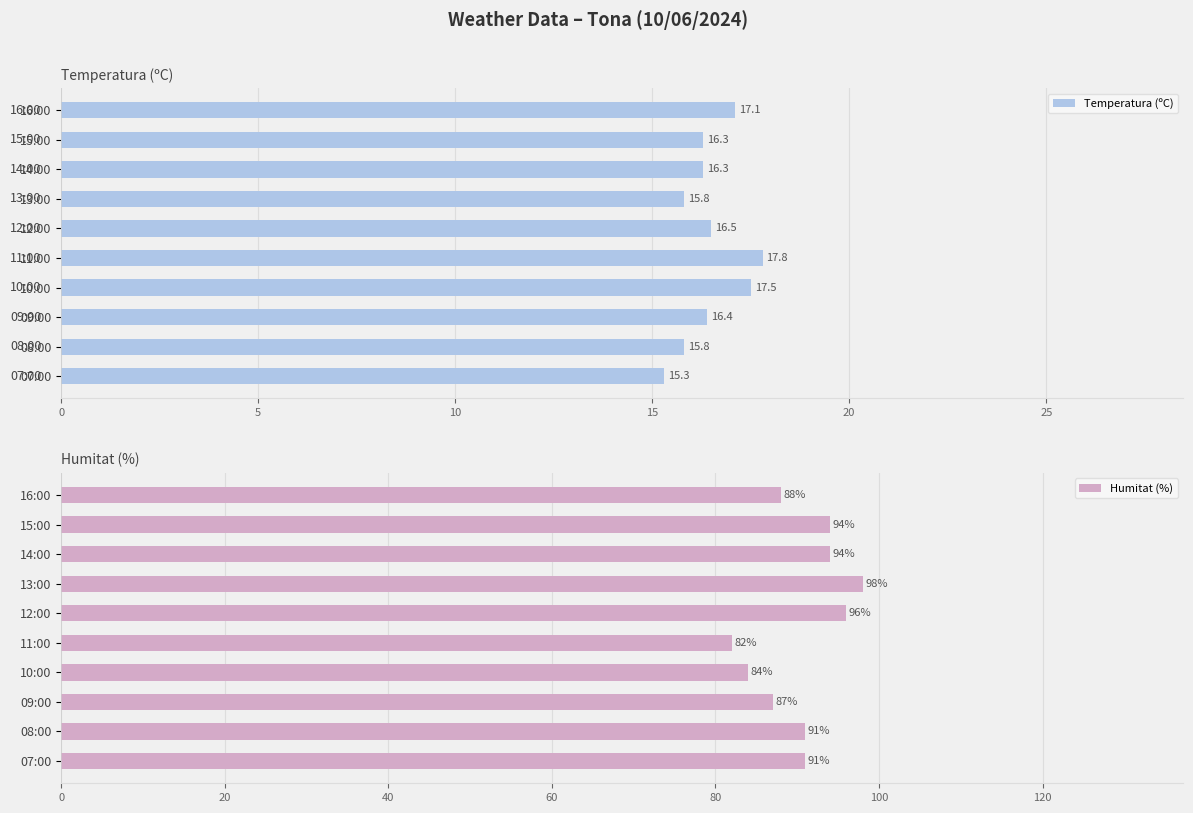

Reading right to left, what are all the values shown in this chart?

Temperatura (ºC): 15.3	15.8	16.4	17.5	17.8	16.5	15.8	16.3	16.3	17.1
Humitat (%): 91.0	91.0	87.0	84.0	82.0	96.0	98.0	94.0	94.0	88.0